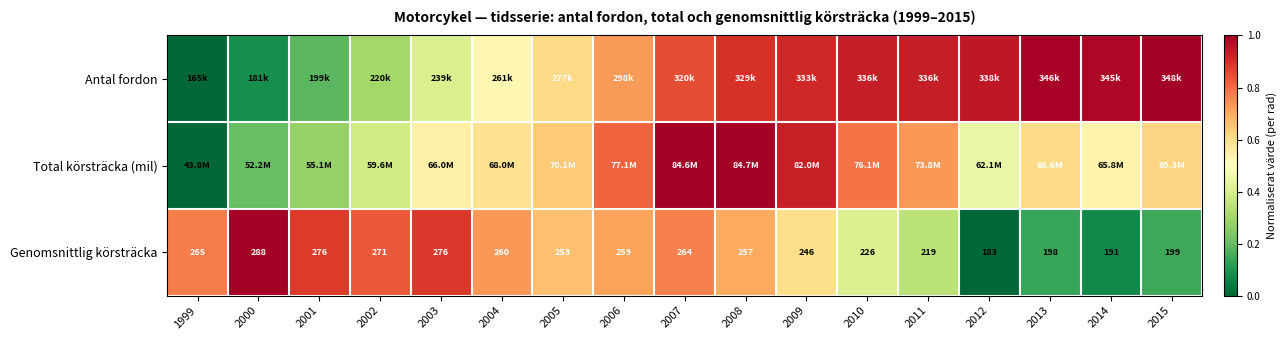

The value of Antal fordon at 2008 is 0.2. True or false?

False